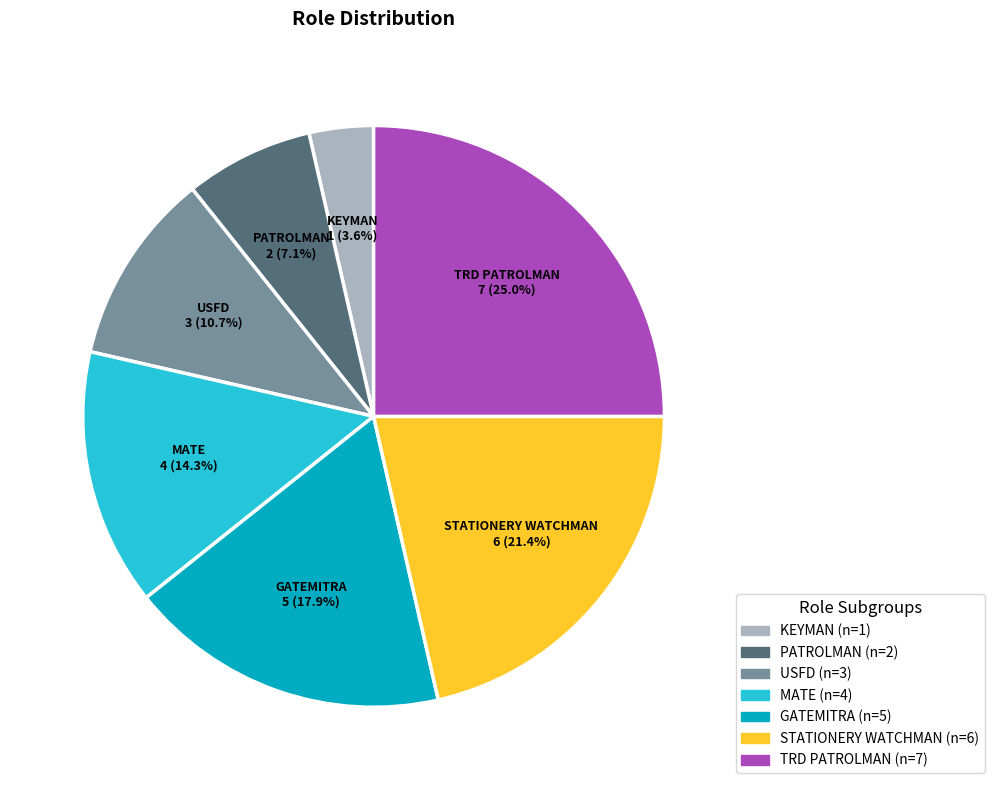

Do PATROLMAN and GATEMITRA together represent more than half of the pie?

No